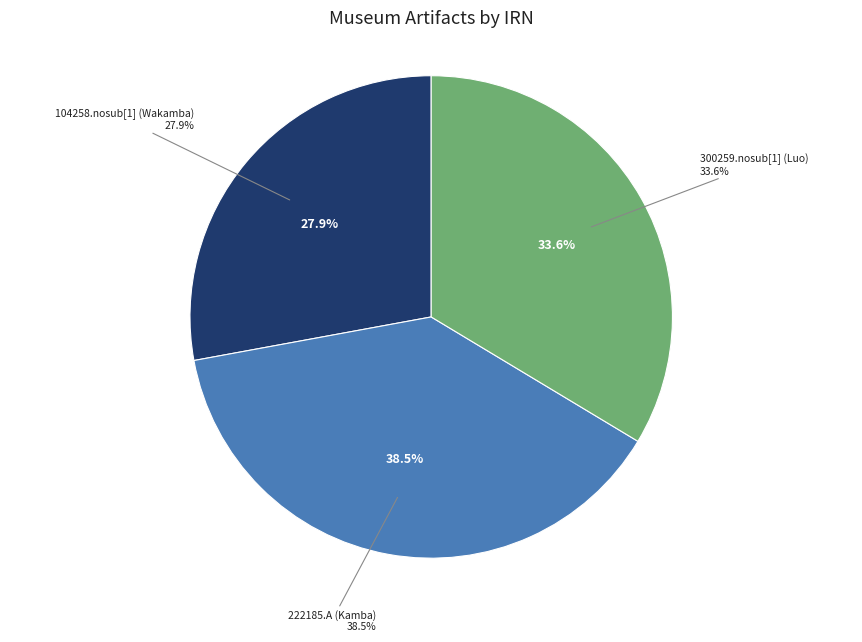

Which has a higher value, 104258.nosub[1] (Wakamba) or 222185.A (Kamba)?

222185.A (Kamba)